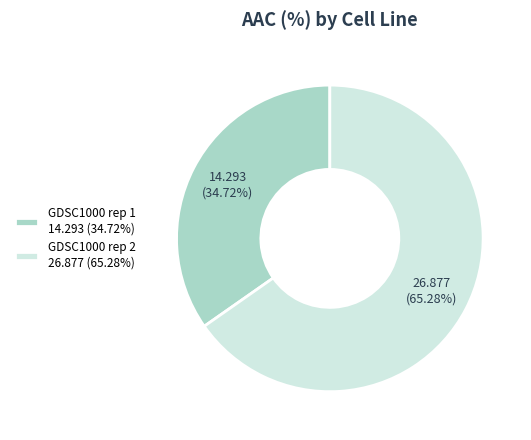

Does GDSC1000 rep 1 account for over 50% of the chart?

No